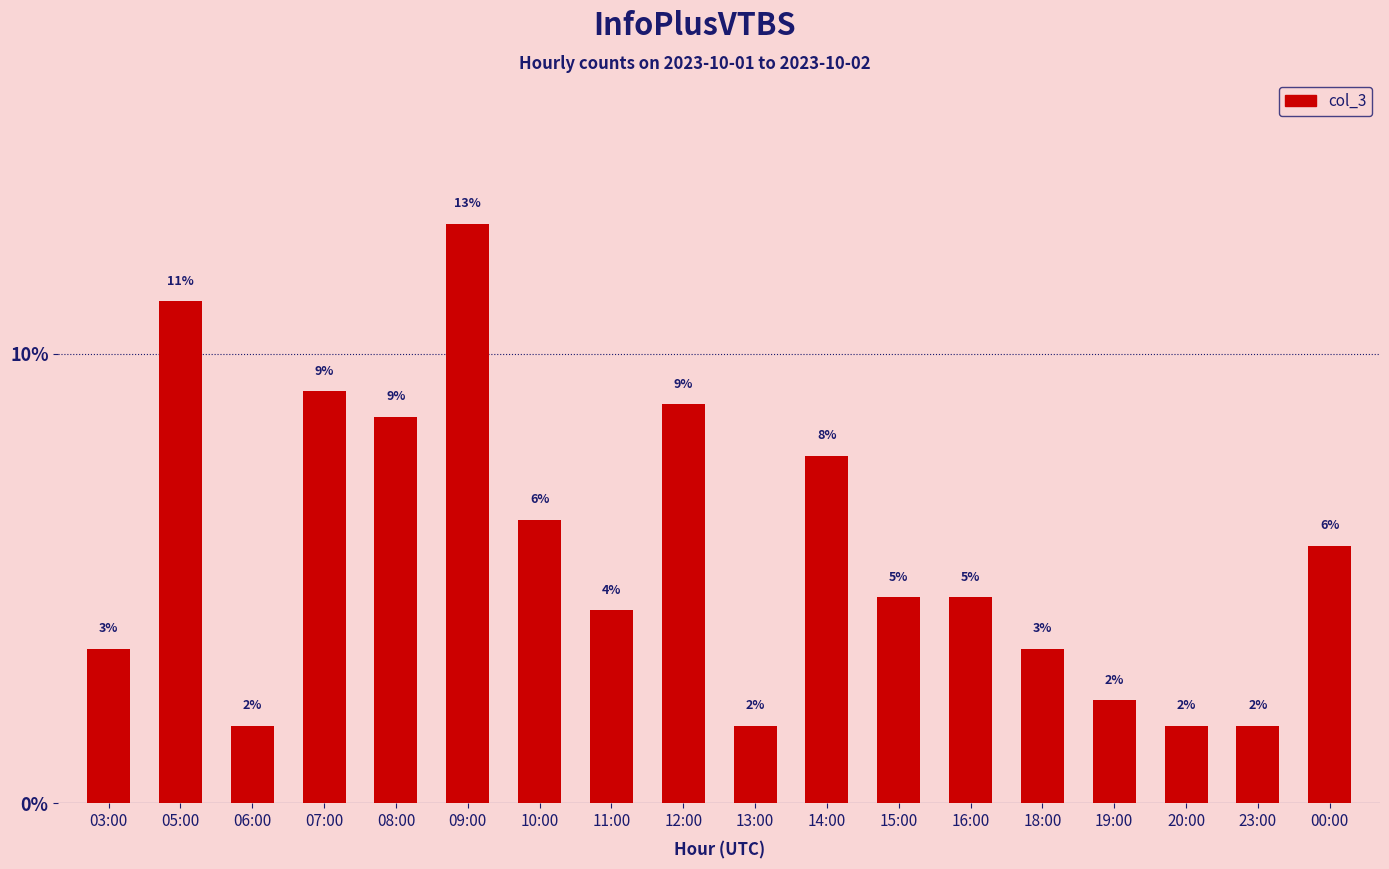

Does the chart contain any negative values?

No